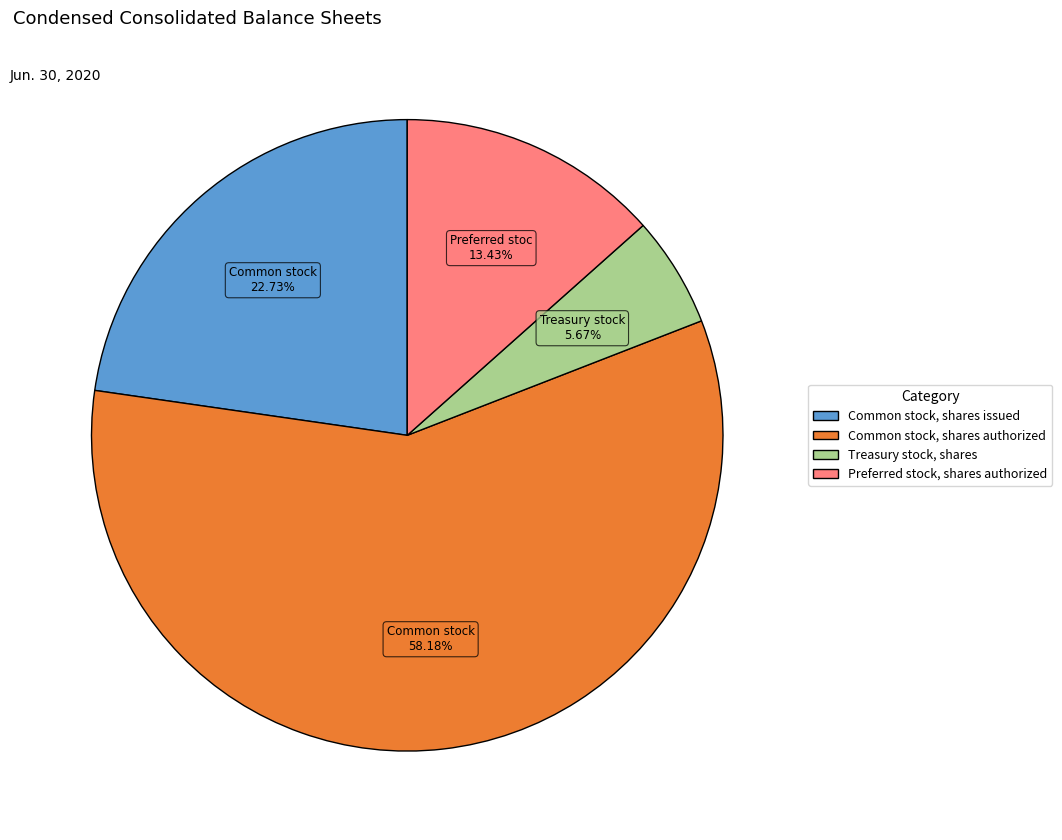

To the nearest percent, what portion does Common stock, shares issued represent?

23%